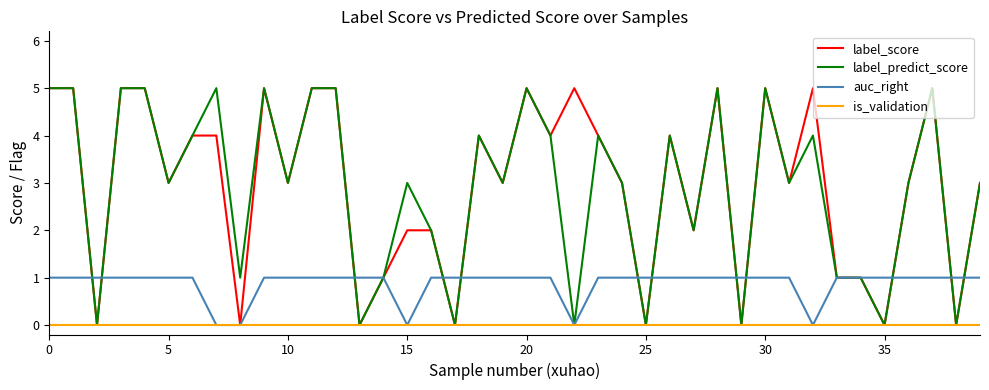

Reading left to right, extract all data points from this chart.

label_score: 5	5	0	5	5	3	4	4	0	5	3	5	5	0	1	2	2	0	4	3	5	4	5	4	3	0	4	2	5	0	5	3	5	1	1	0	3	5	0	3
label_predict_score: 5	5	0	5	5	3	4	5	1	5	3	5	5	0	1	3	2	0	4	3	5	4	0	4	3	0	4	2	5	0	5	3	4	1	1	0	3	5	0	3
auc_right: 1	1	1	1	1	1	1	0	0	1	1	1	1	1	1	0	1	1	1	1	1	1	0	1	1	1	1	1	1	1	1	1	0	1	1	1	1	1	1	1
is_validation: 0	0	0	0	0	0	0	0	0	0	0	0	0	0	0	0	0	0	0	0	0	0	0	0	0	0	0	0	0	0	0	0	0	0	0	0	0	0	0	0